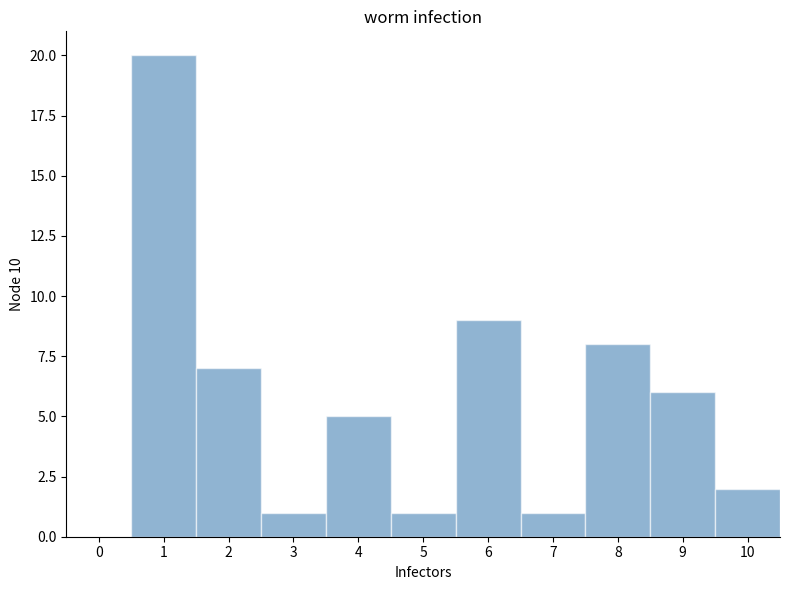

Which range on the x-axis has the tallest bar?

0.5 to 1.5